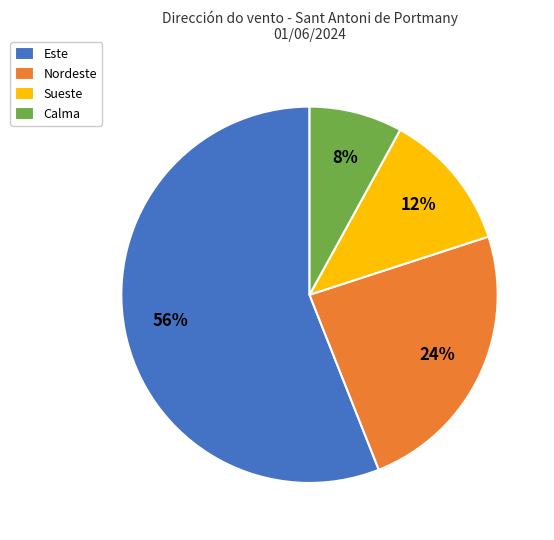

To the nearest percent, what percentage of the pie is Nordeste?

24%